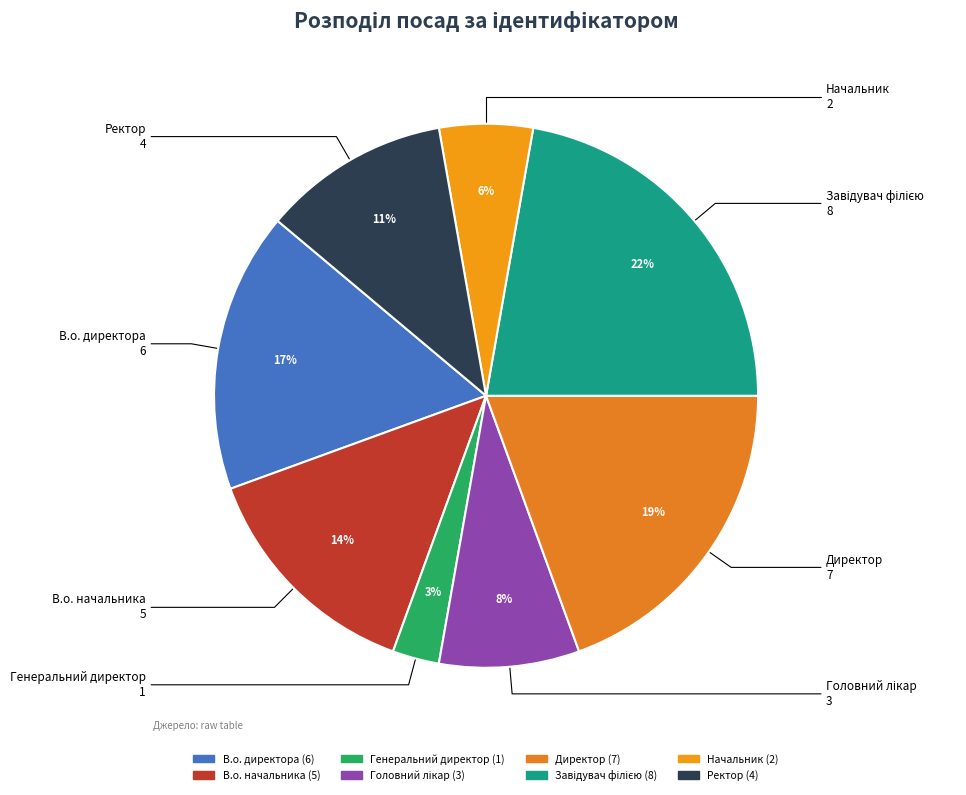

Count the number of slices in the pie.

8